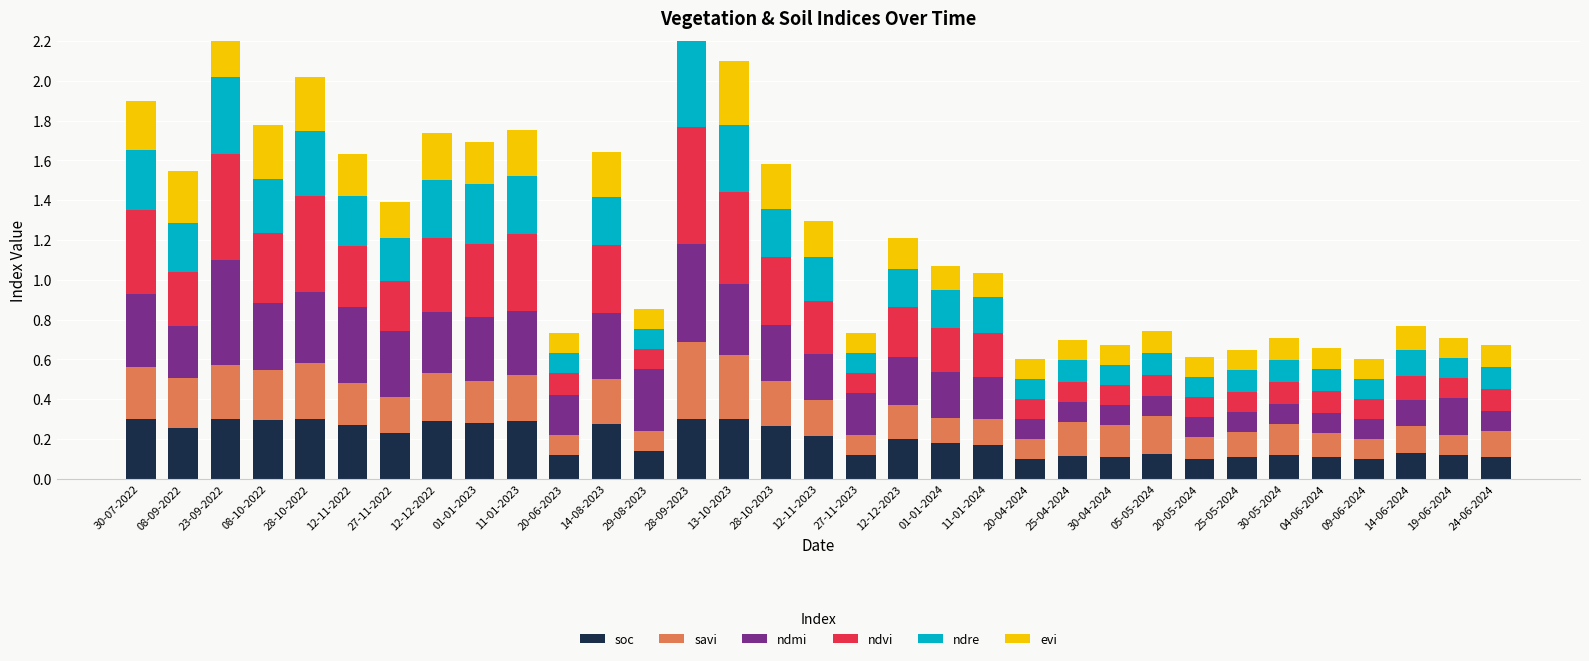

What is the approximate value of savi at 11-01-2023?

0.2